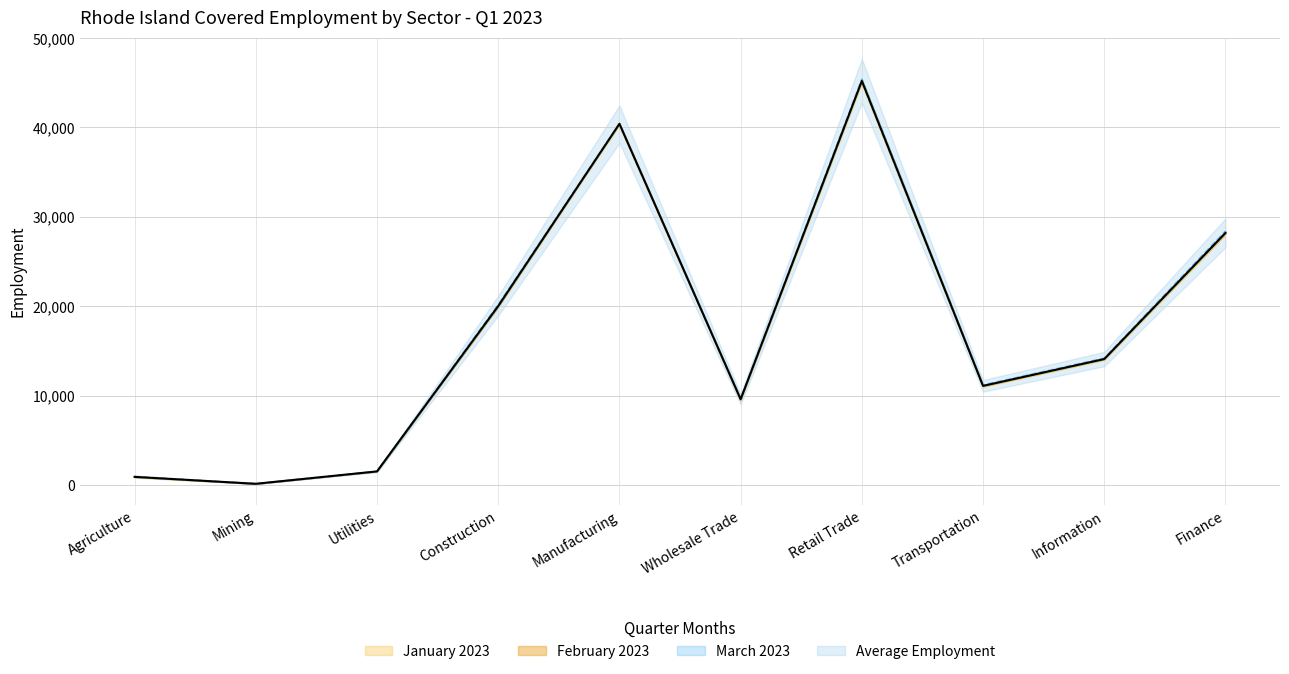

At which label does February 2023 first exceed 14100?

Construction